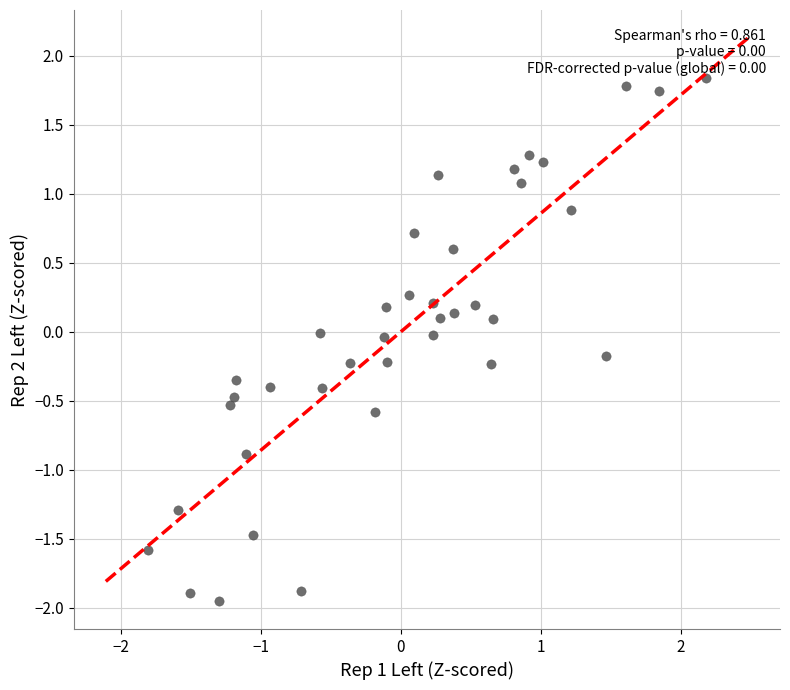

What is the range of X values (max minus min)?

4.0